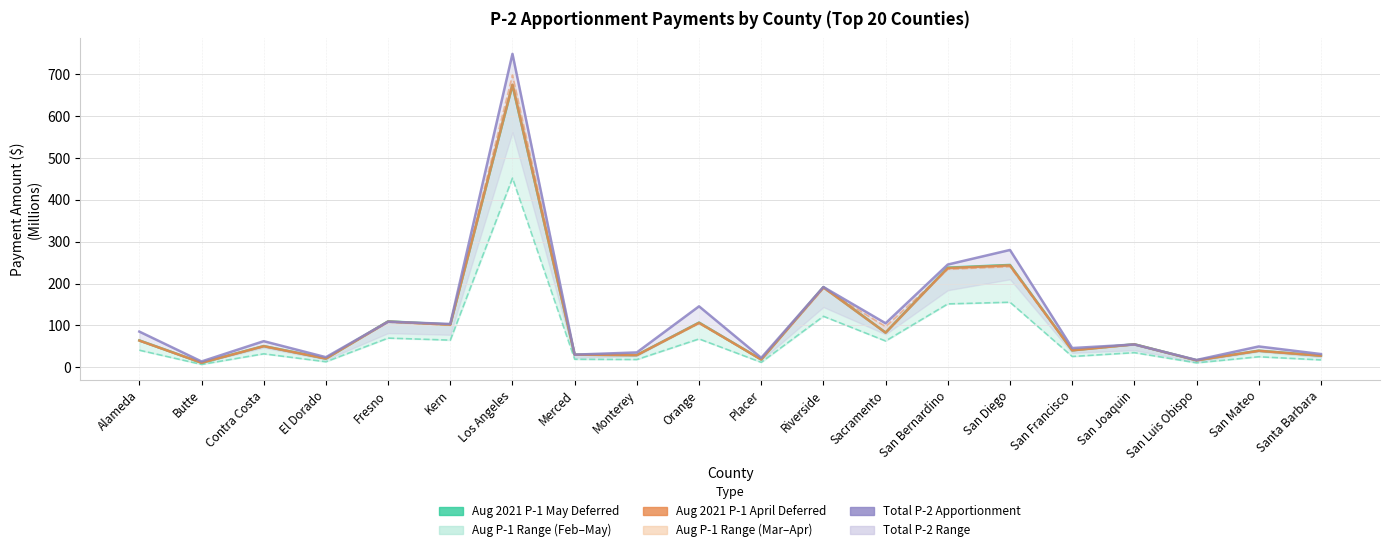

What is the difference between the August 2021 (P-1 April Deferred) values at Kern and Fresno?

7.5